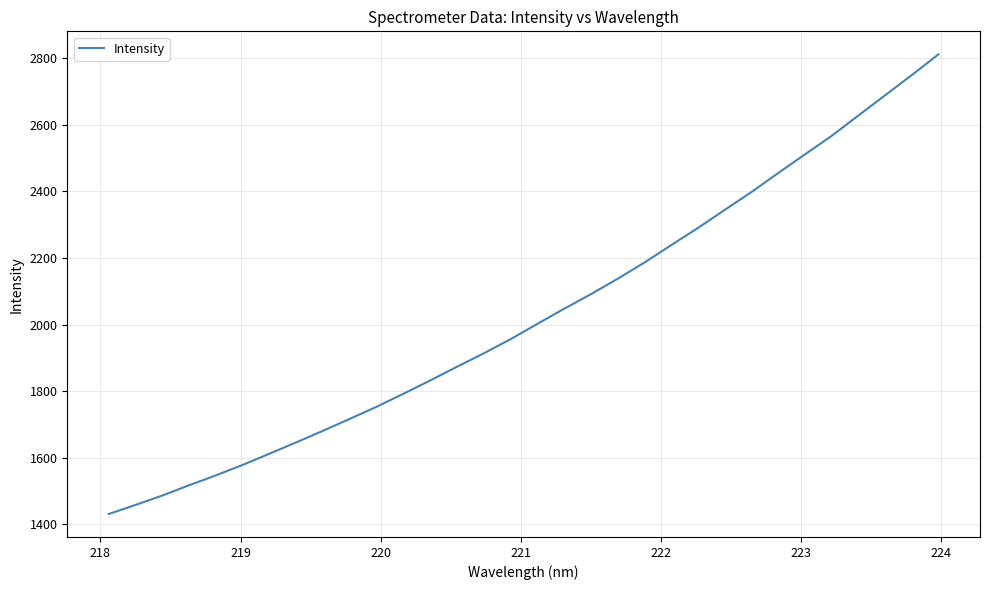

What is the difference between the maximum and minimum values?

1380.2